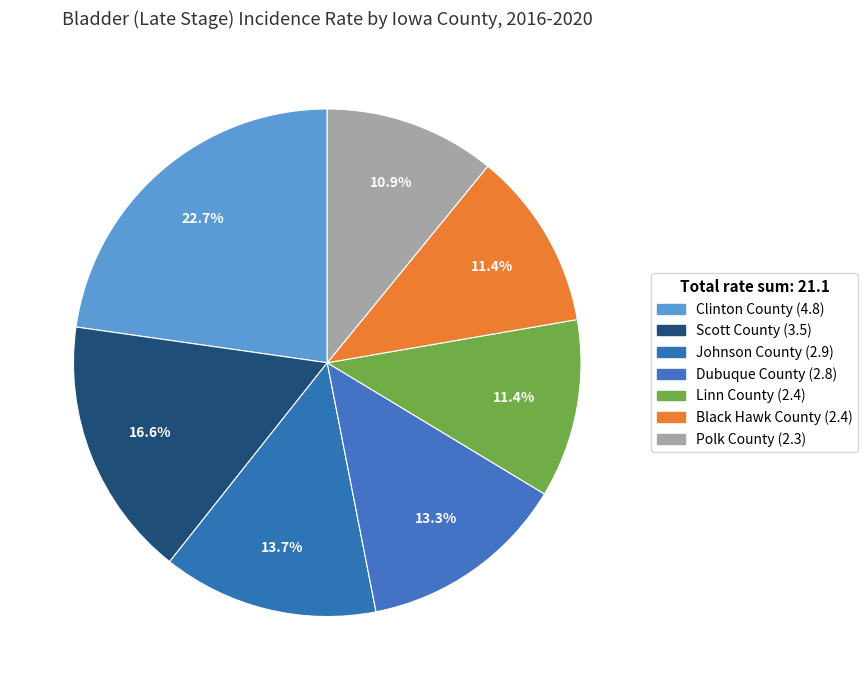

Is the sum of Dubuque County and Polk County greater than half?

No